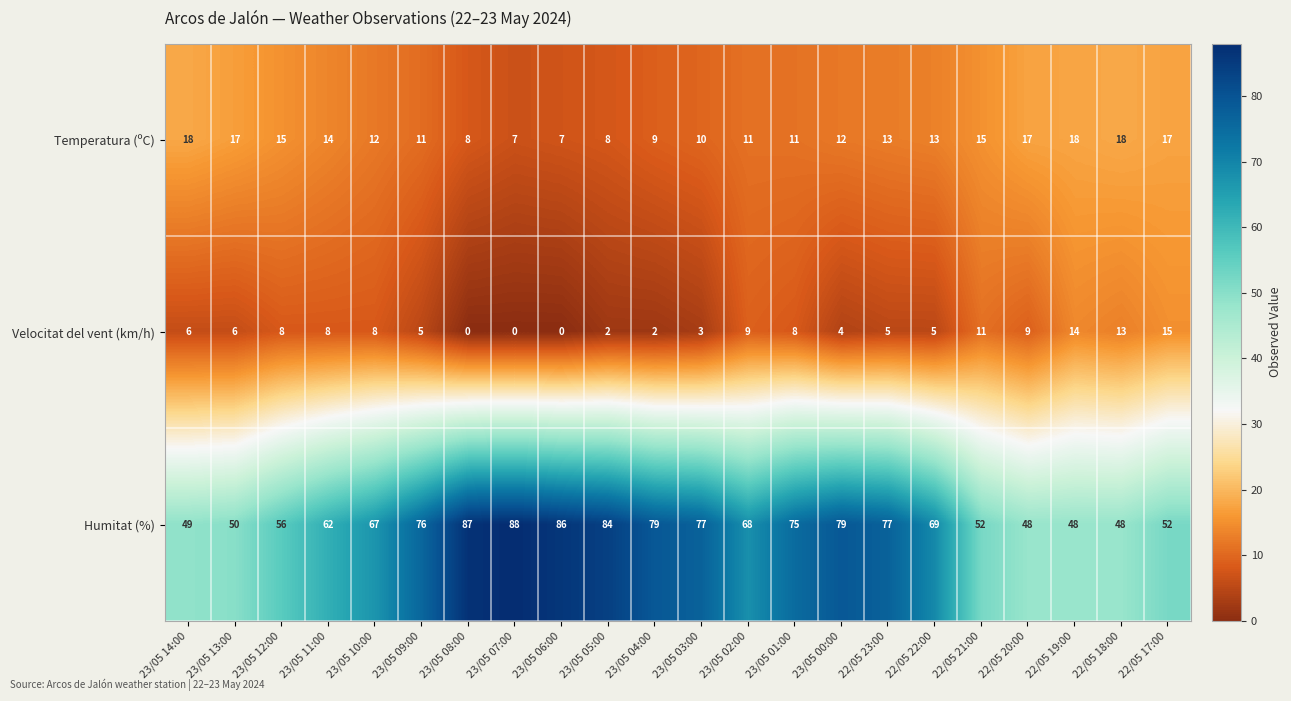

Count the number of data series in this chart.

3